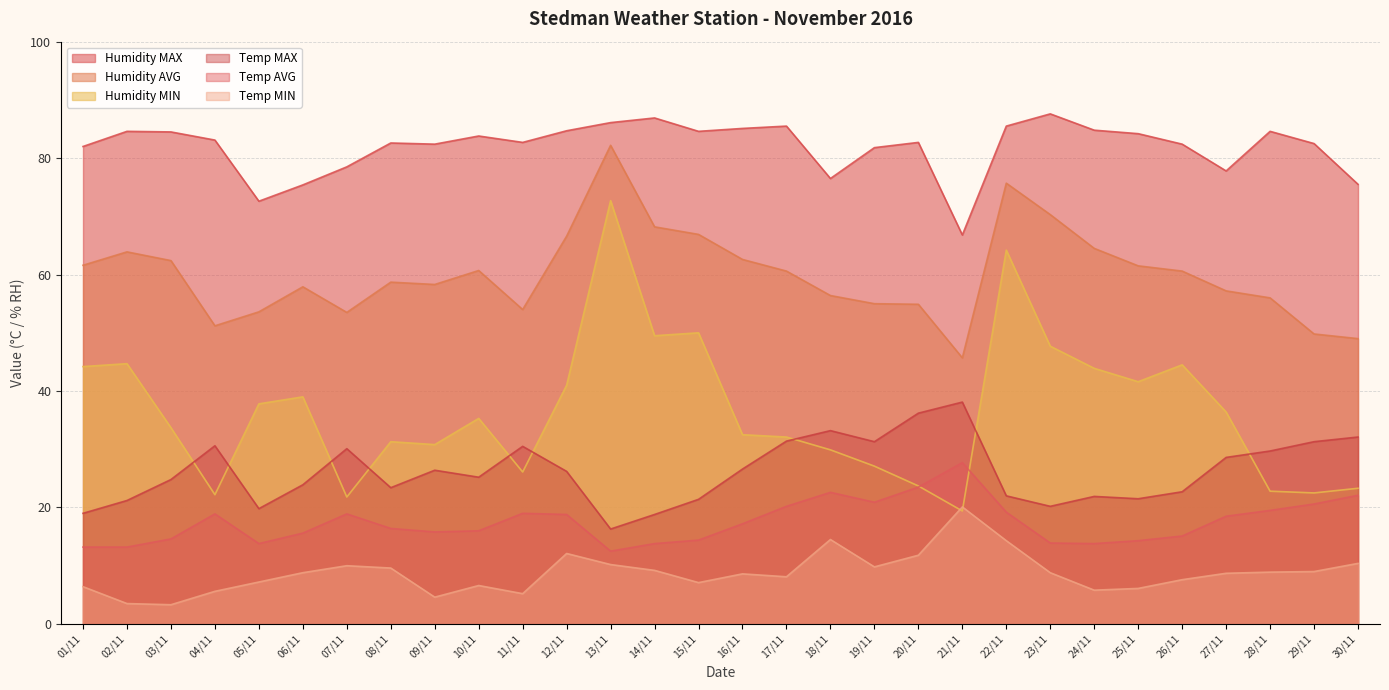

The value of Temp MIN at 27/11 is 2.5. True or false?

False